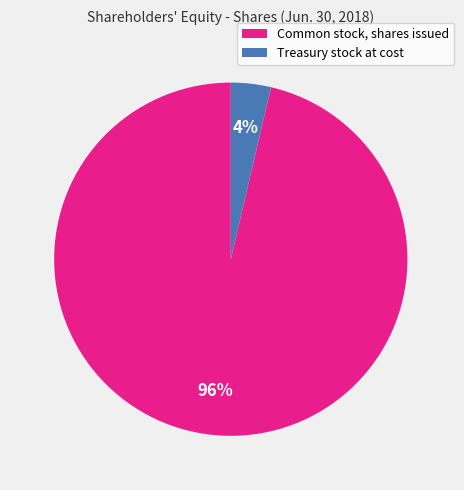

What is the smallest slice in the pie chart?

Treasury stock at cost